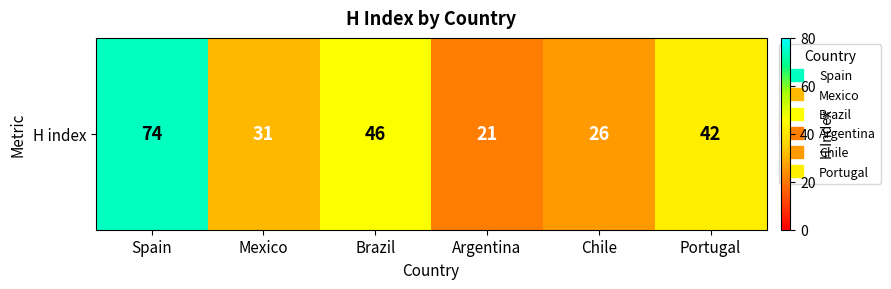

Which has a higher value, Spain or Portugal?

Spain